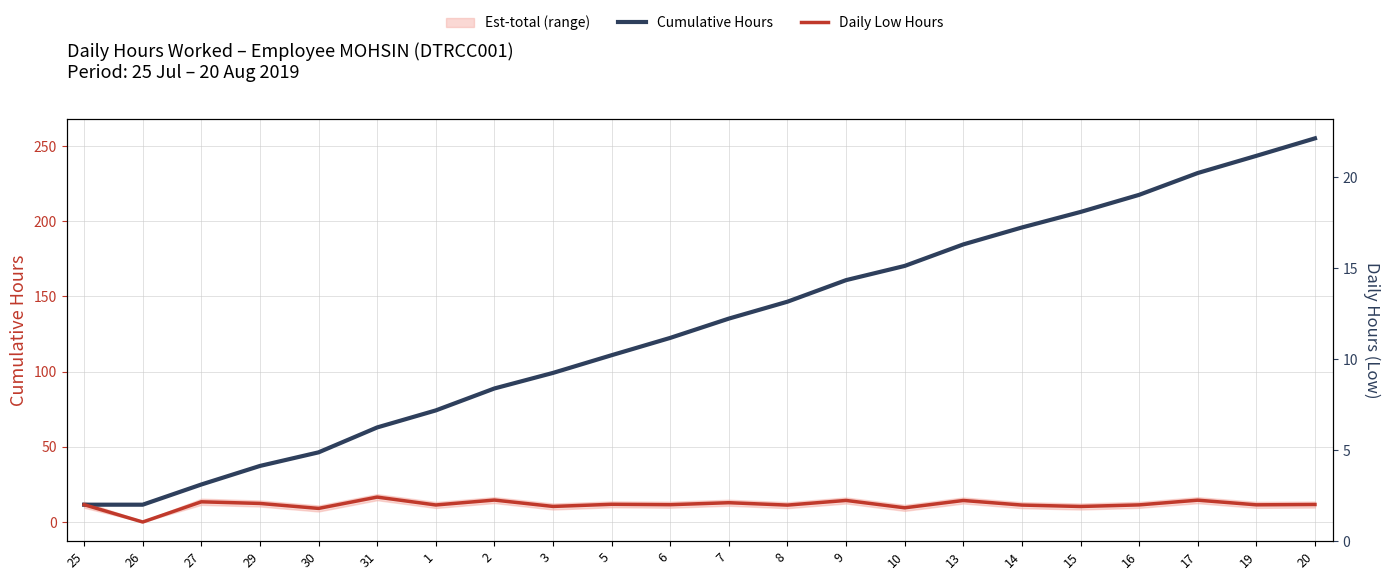

Is it true that Cumulative Hours equals 138.4 at 2?

False